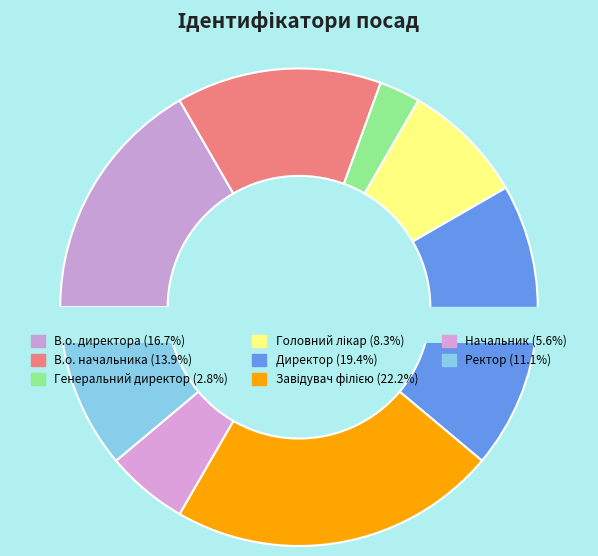

To the nearest percent, what is the difference between the largest and smallest slice percentages?

19%